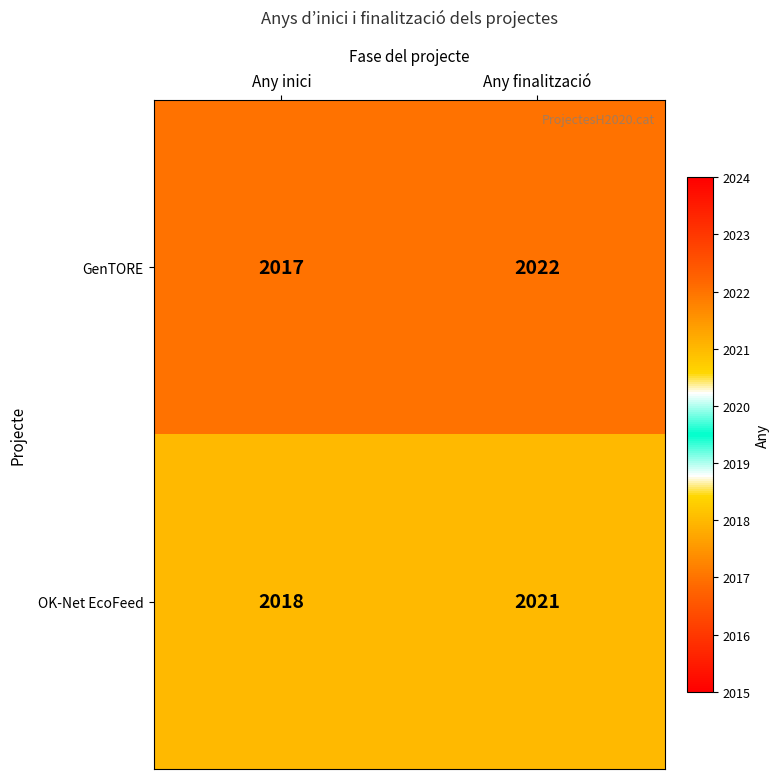

At which label is GenTORE closest to 2019?

Any inici